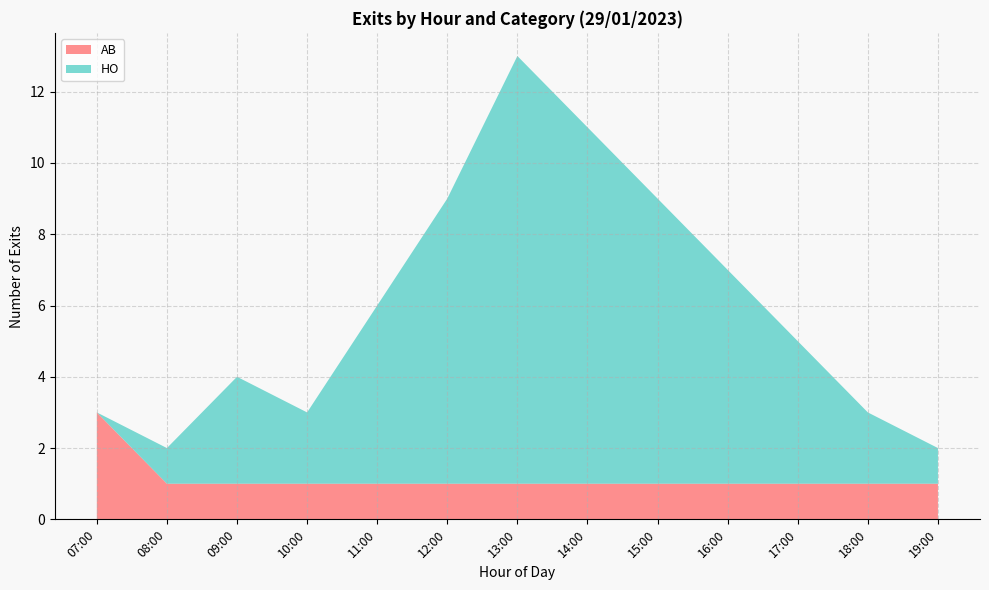

Reading left to right, transcribe all the data shown in this chart.

AB: 3	1	1	1	1	1	1	1	1	1	1	1	1
HO: 0	1	3	2	5	8	12	10	8	6	4	2	1